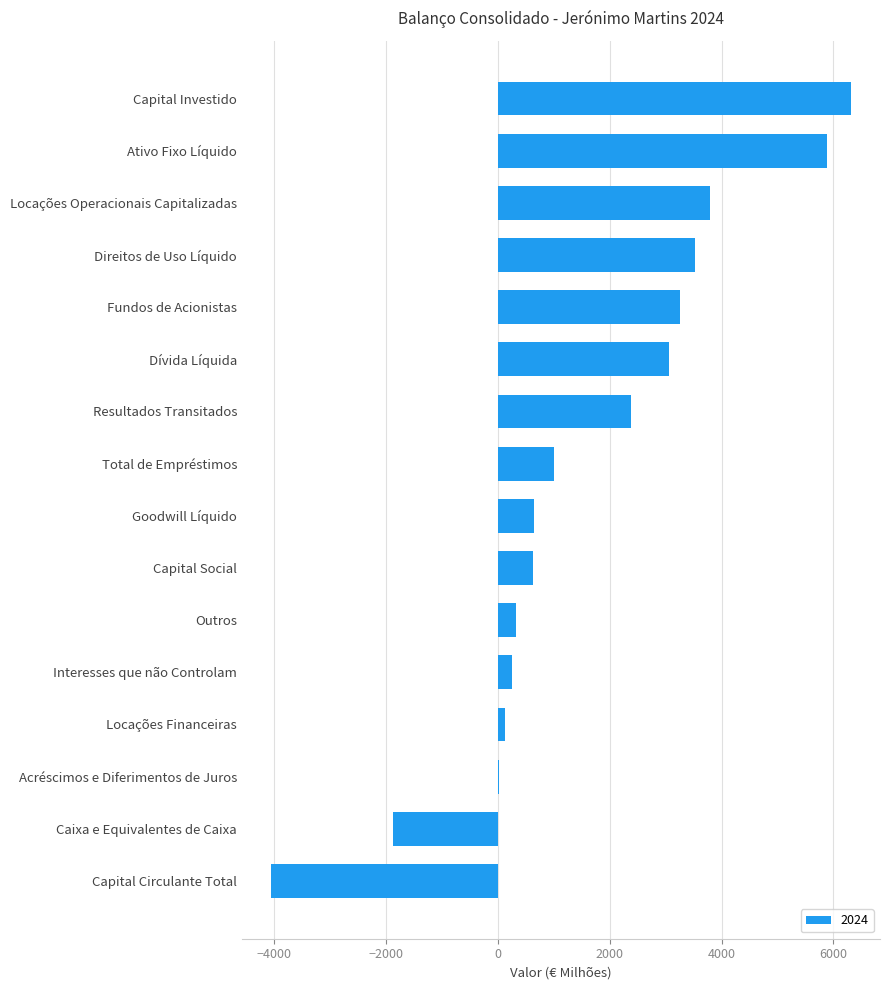

What is the sum of the values at Ativo Fixo Líquido and Interesses que não Controlam?

6138